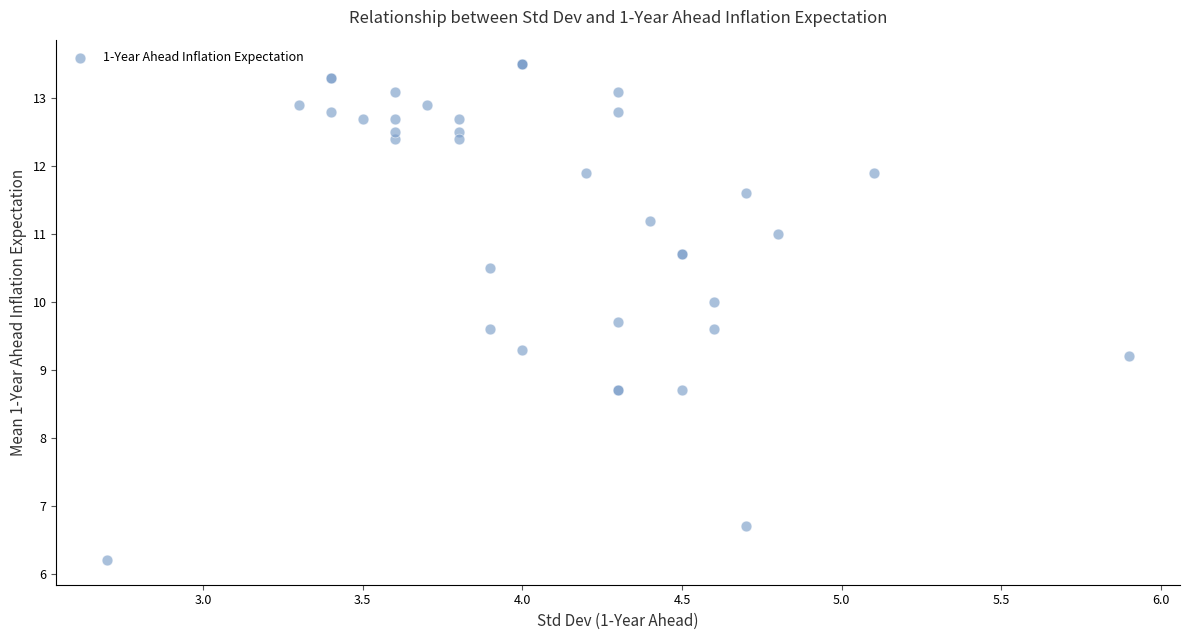

What Y value in the scatter plot is closest to 9?

9.2